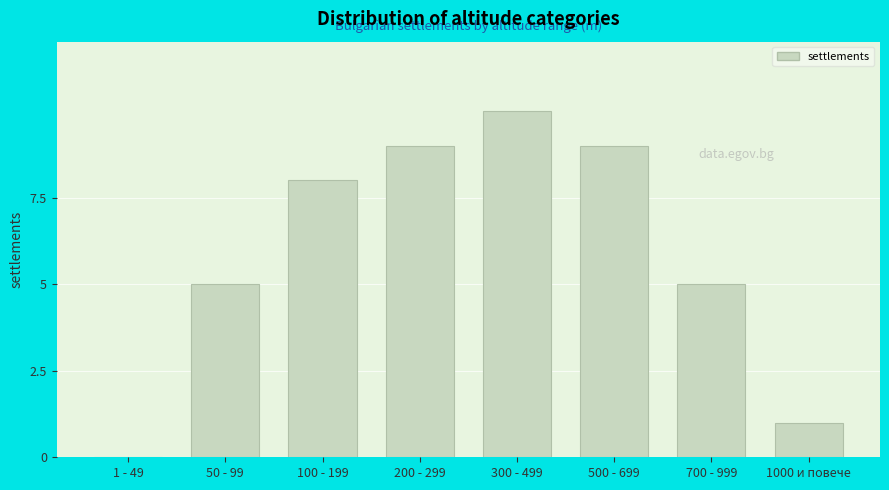

Reading left to right, extract all data points from this chart.

1 - 49=0	50 - 99=5	100 - 199=8	200 - 299=9	300 - 499=10	500 - 699=9	700 - 999=5	1000 и повече=1